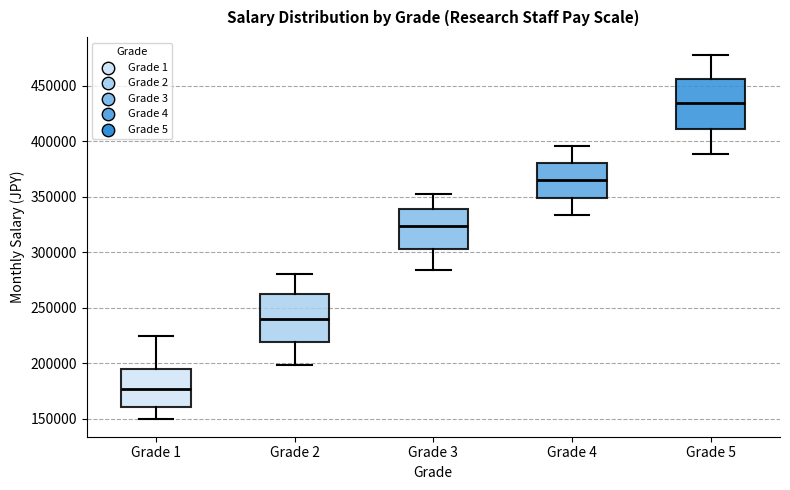

Which box's median line is the highest?

Grade 5